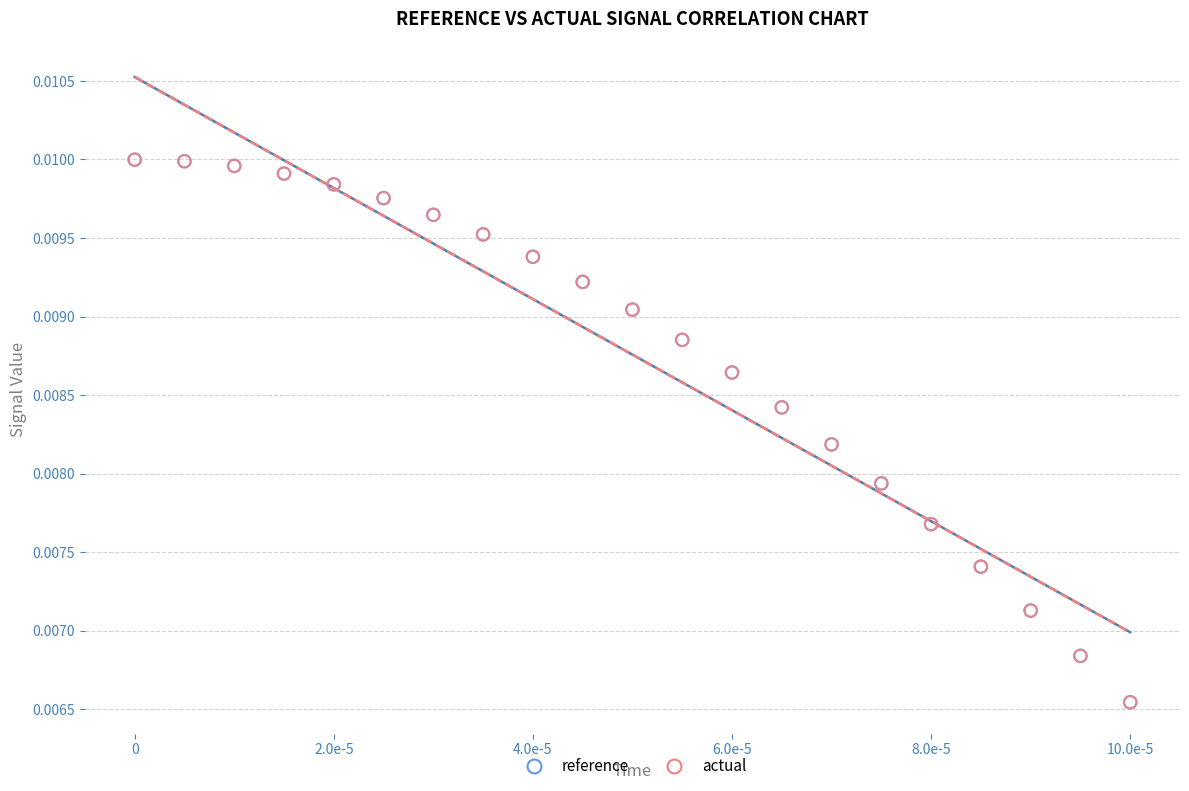

Which series has the largest Y range (max minus min)?

actual